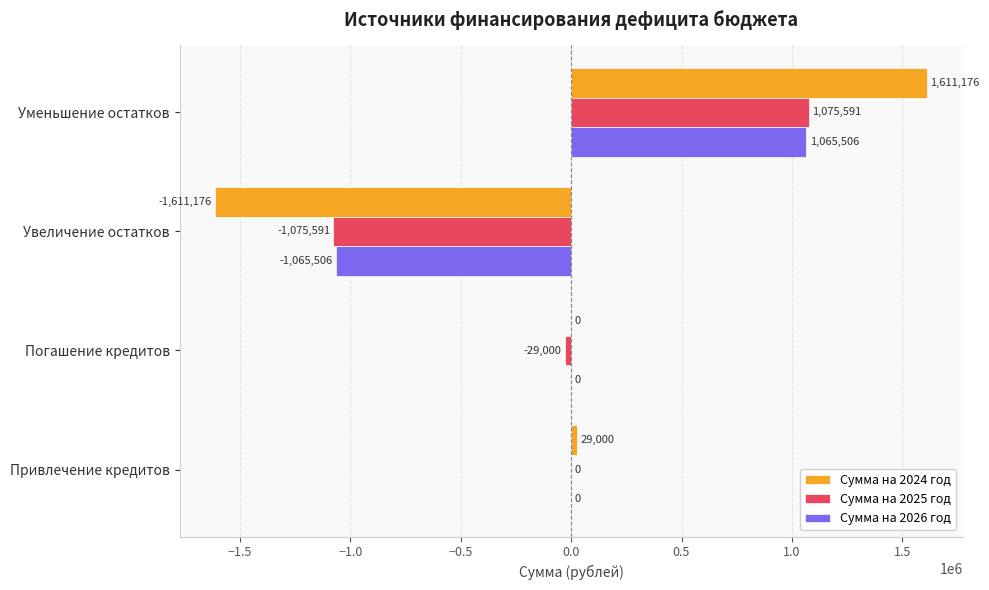

What is the sum of the Сумма на 2024 год values at Привлечение кредитов and Увеличение остатков?

-1582176